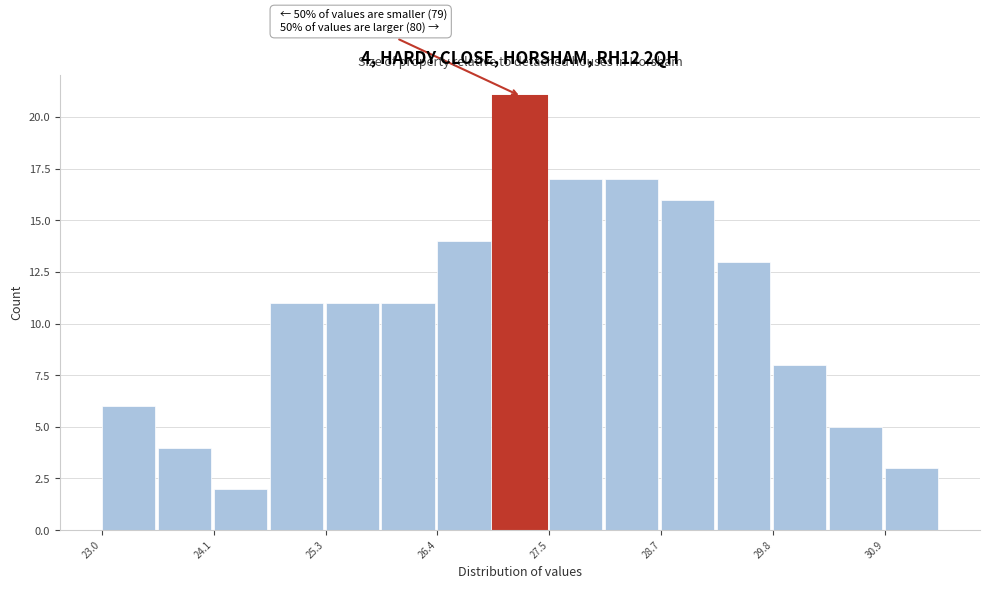

Around what value on the x-axis is the tallest bar? Give the approximate position of its centre, as read against the axis.

27.2